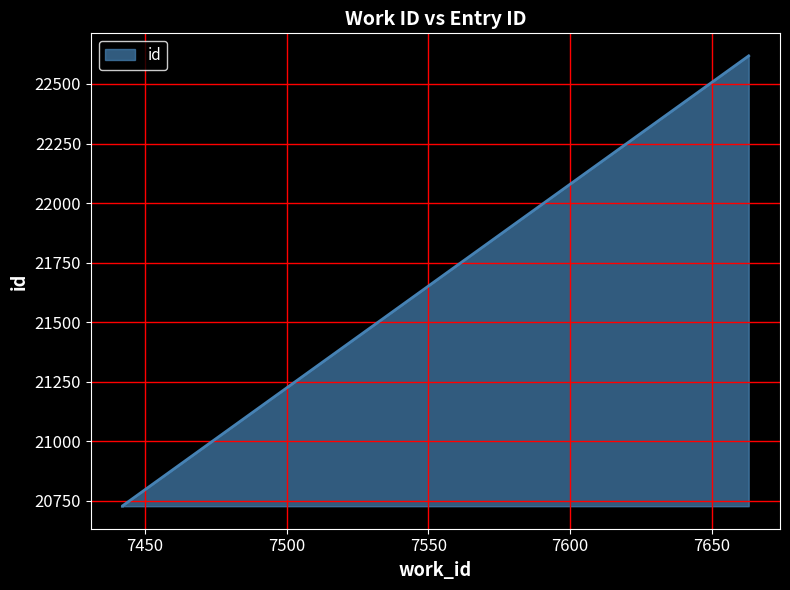

What value does the data have at 7663, to the nearest 10?

22620